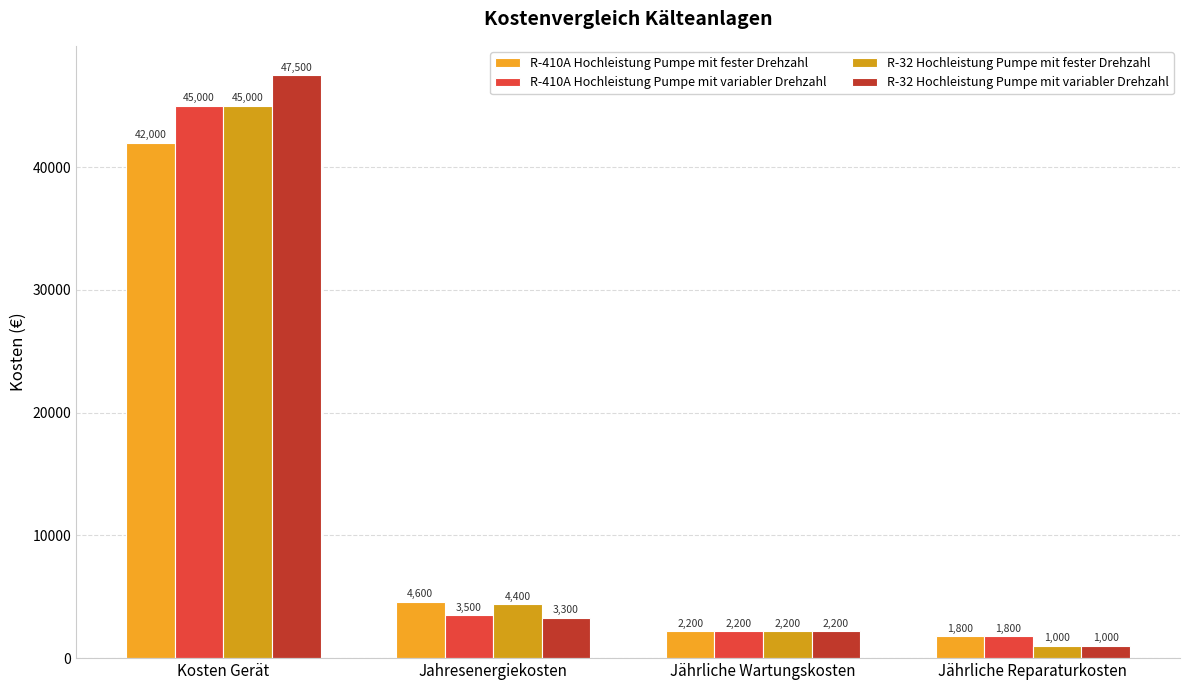

What is the difference between the second highest and second lowest values in the R-410A Hochleistung Pumpe mit fester Drehzahl series?

2400